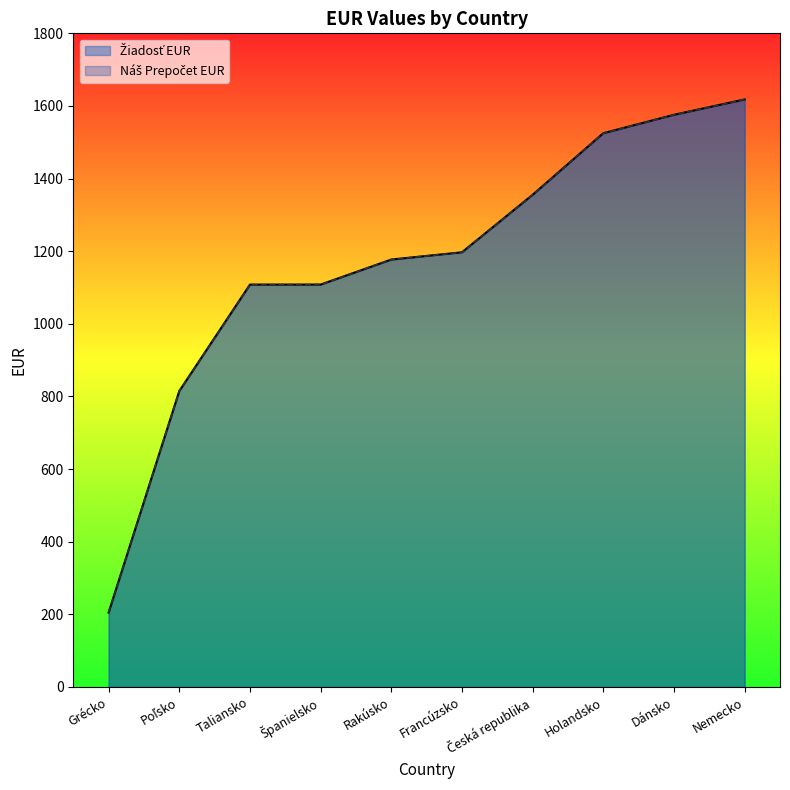

What is the difference between the maximum and minimum values in the Žiadosť EUR series?

1413.2